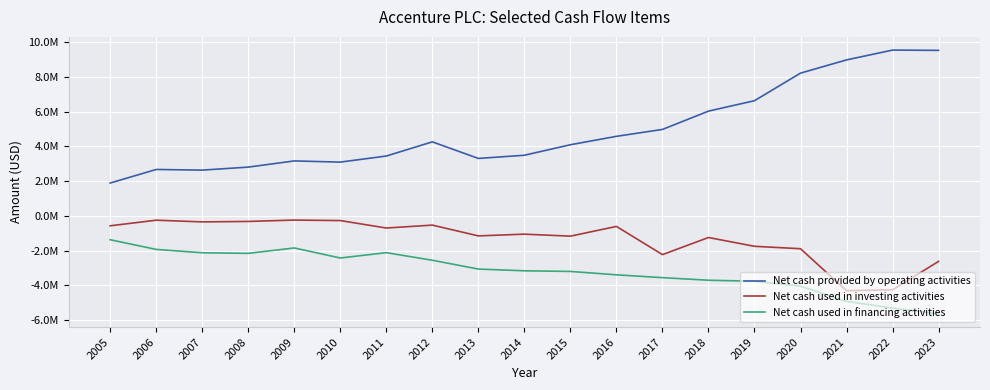

The Net cash used in investing activities series shows -350448 at 2007. True or false?

True